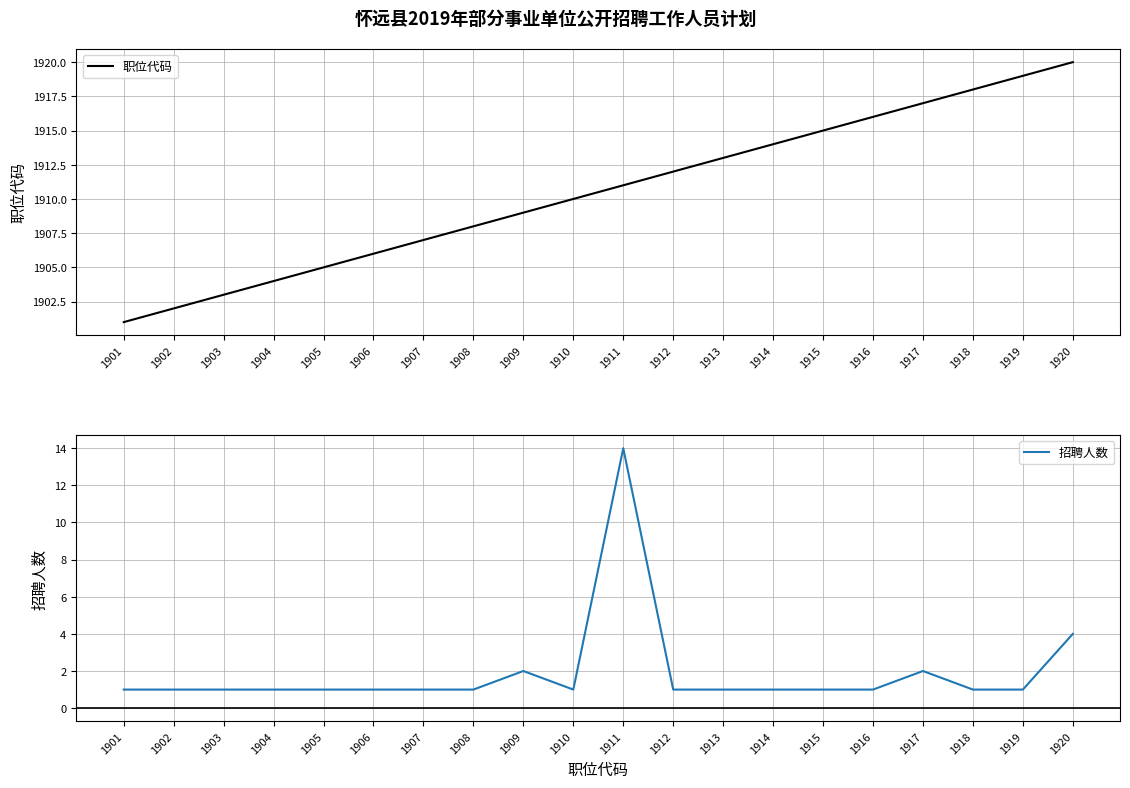

Between 1910 and 1920, which series saw the biggest shift?

职位代码